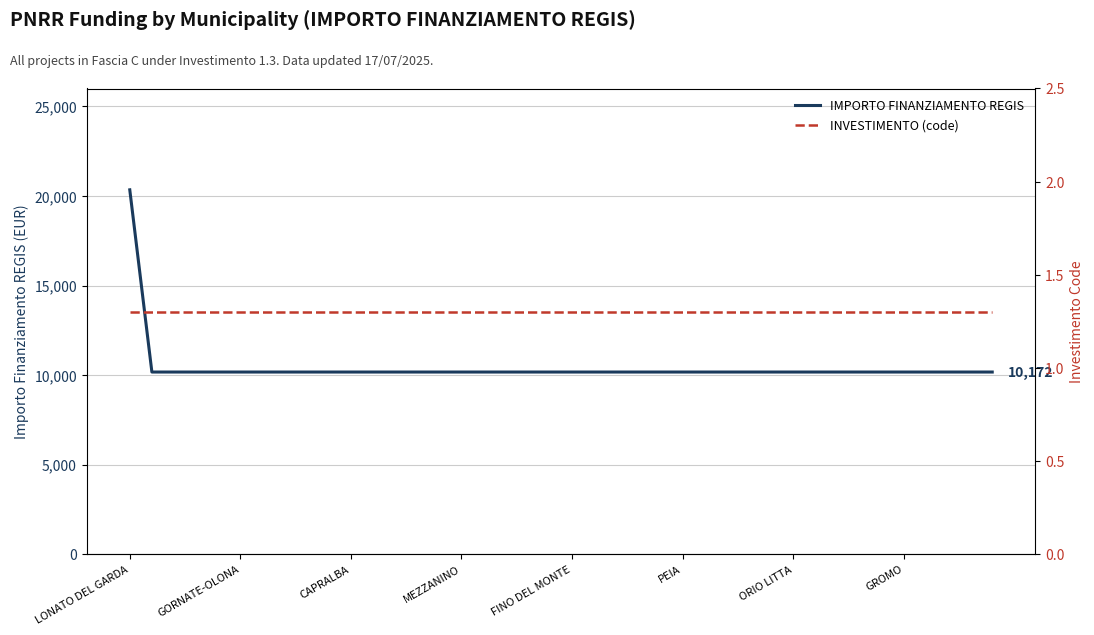

Where is IMPORTO FINANZIAMENTO REGIS nearest to the value 15258?

LONATO DEL GARDA